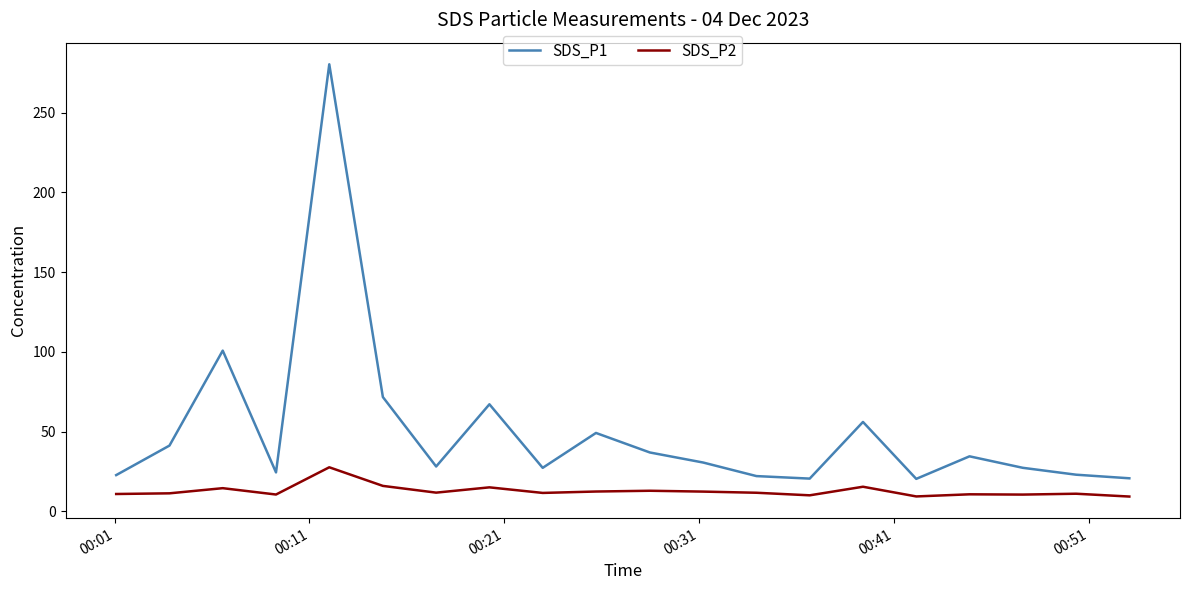

What is the greatest value displayed?

280.3